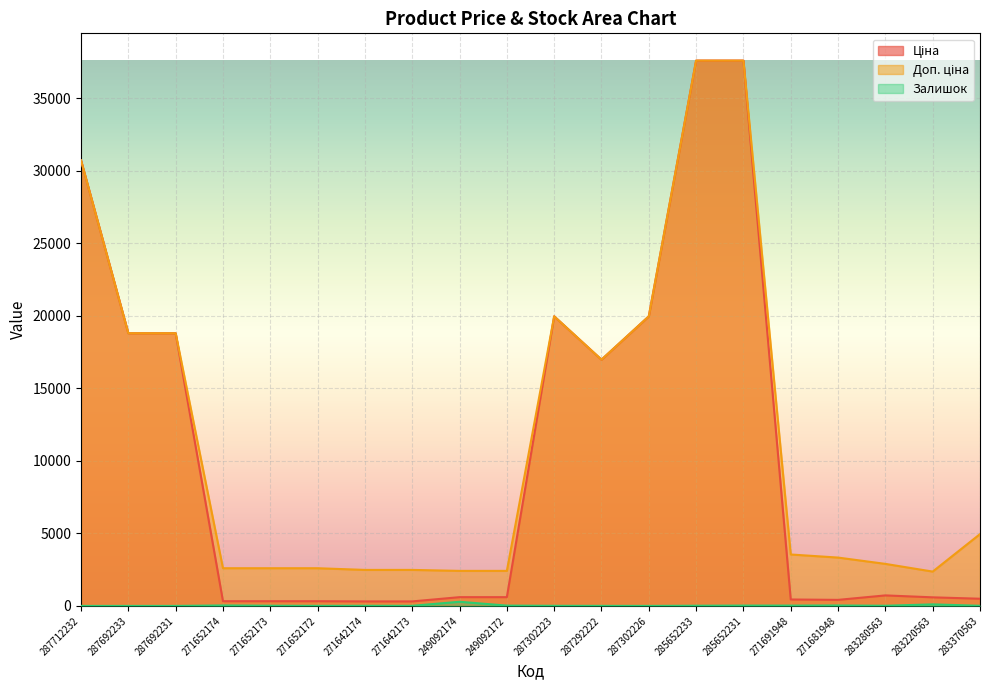

True or false: Доп. ціна has a value of 1344.7 at 249092172.

False